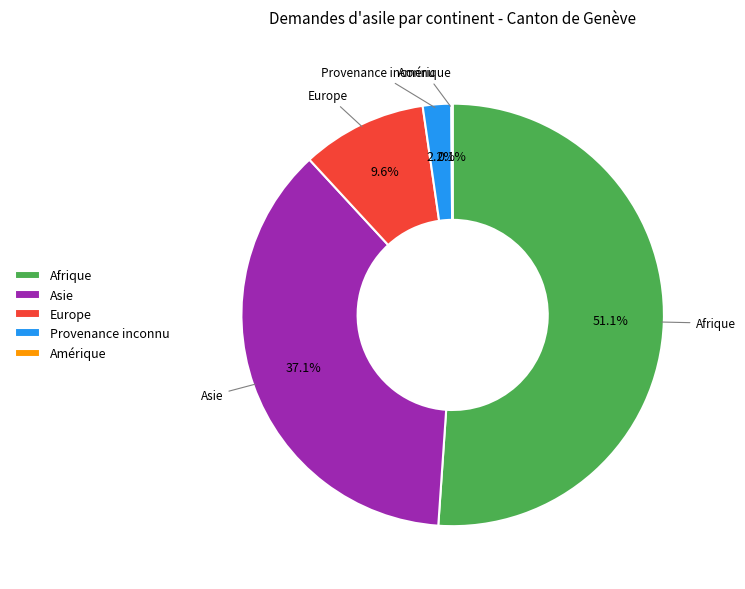

Which has a higher value, Asie or Afrique?

Afrique